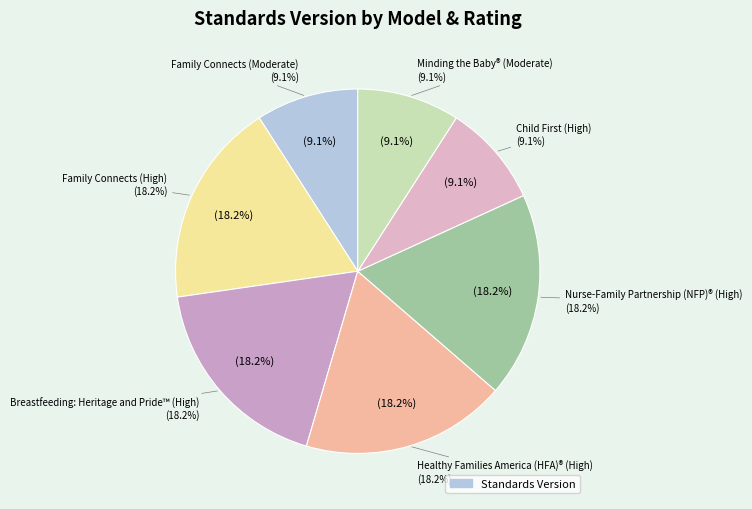

How many slices are in this pie chart?

7